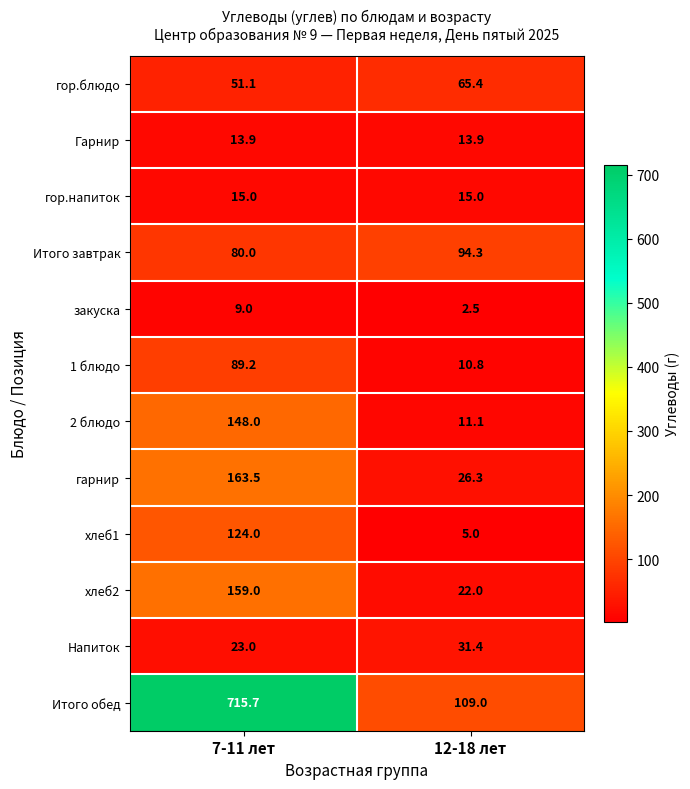

The Напиток series shows 15.3 at 7-11 лет. True or false?

False